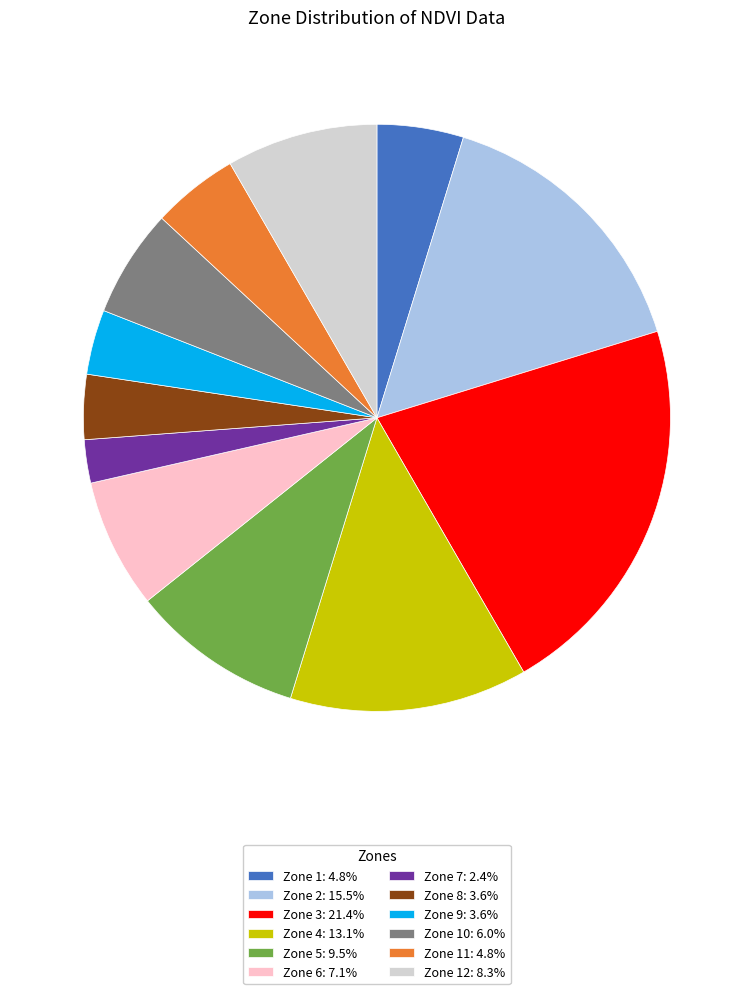

Is there a majority slice in this chart?

No